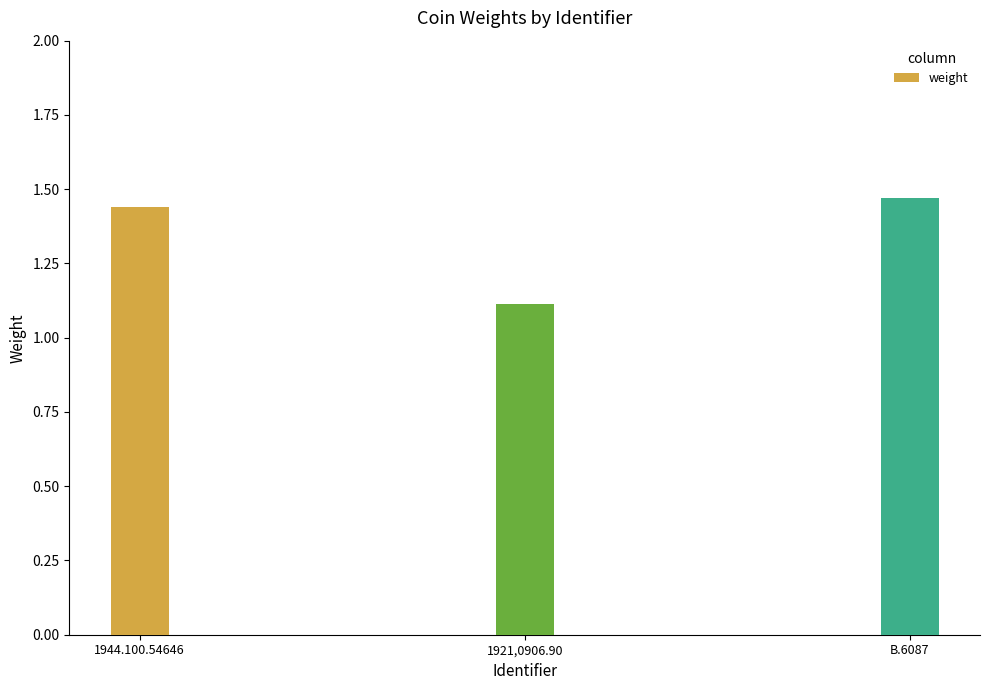

What position from the right is 1921,0906.90?

2